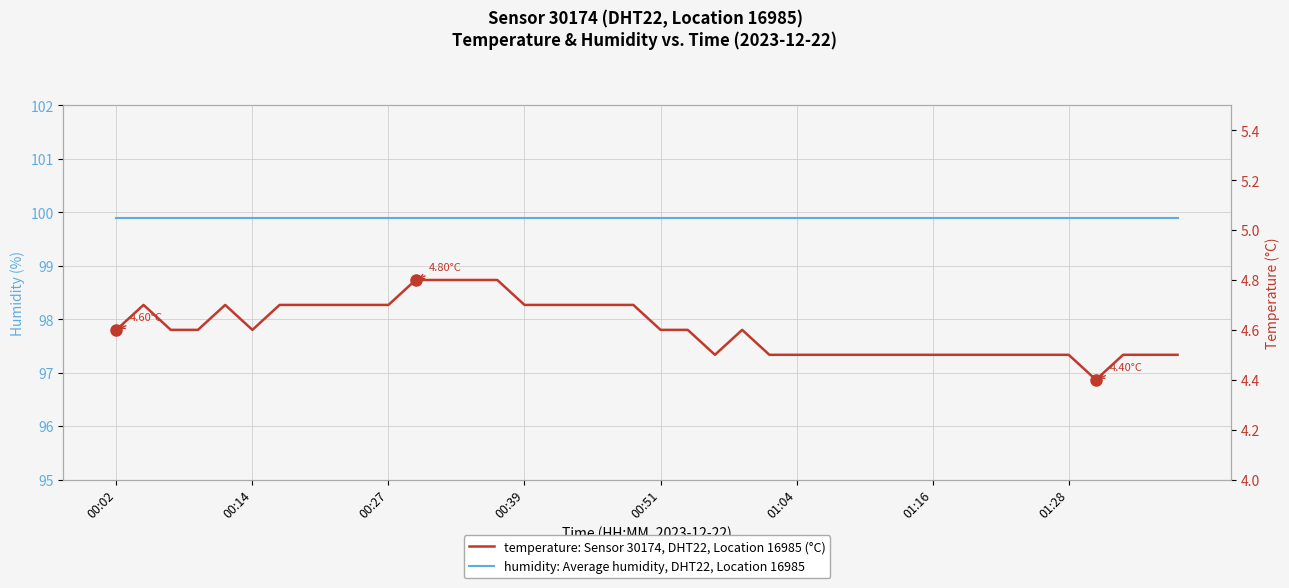

At which category does the chart reach its peak across all series?

00:02